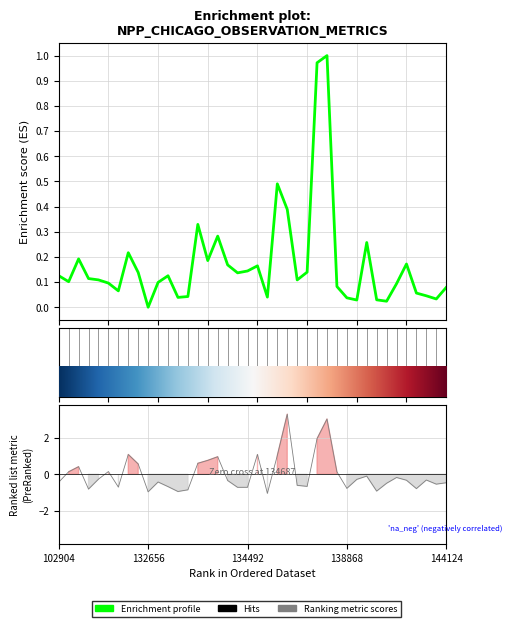

Where is the data nearest to the value 0?

9